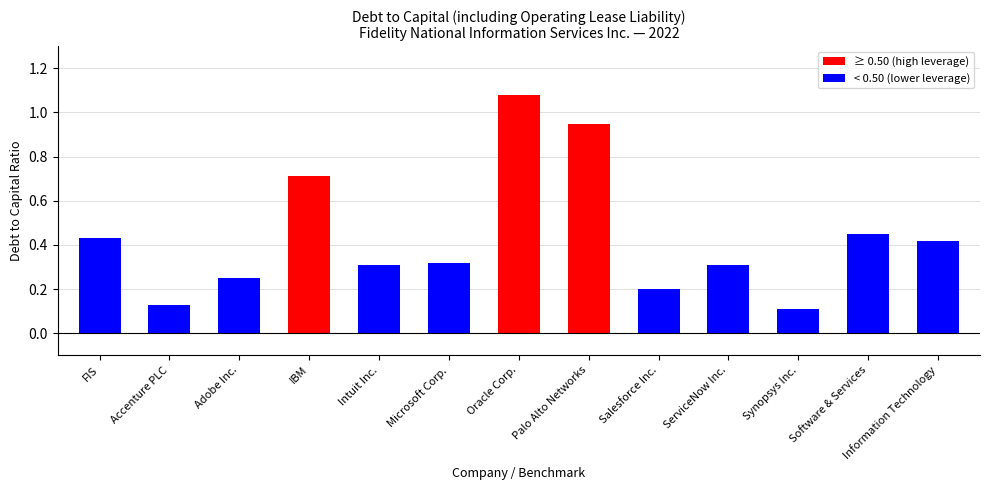

At which label is the value closest to 0?

Synopsys Inc.